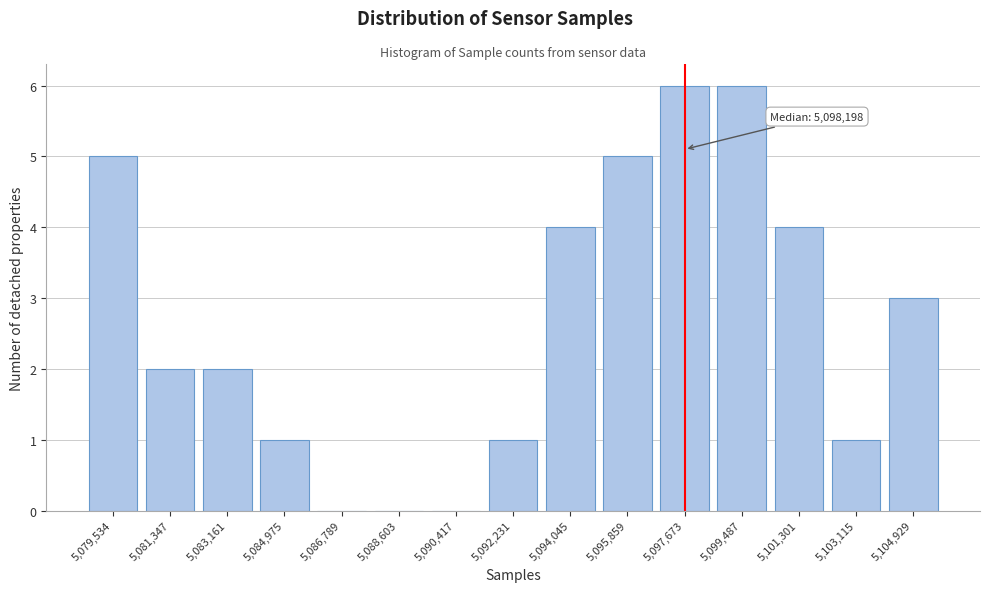

Reading left to right, list all the values displayed in this chart.

5,079,534=5	5,081,347=2	5,083,161=2	5,084,975=1	5,086,789=0	5,088,603=0	5,090,417=0	5,092,231=1	5,094,045=4	5,095,859=5	5,097,673=6	5,099,487=6	5,101,301=4	5,103,115=1	5,104,929=3